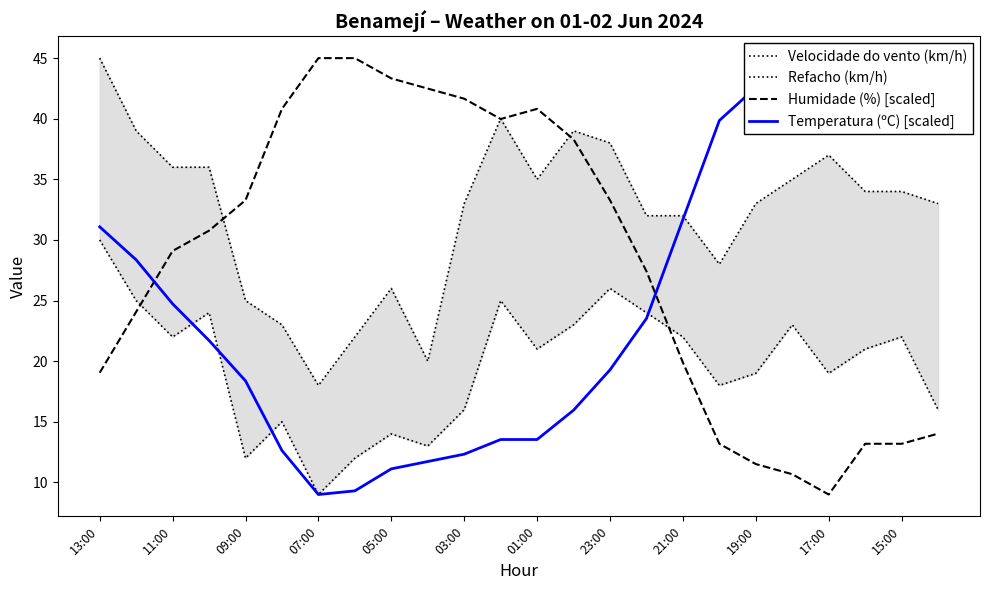

How many times do Humidade (%) [scaled] and Refacho (km/h) cross each other?

4